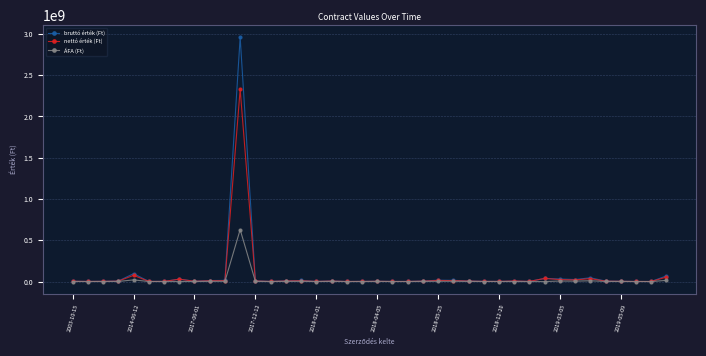

What is the maximum value shown in the chart?

2959481000.0